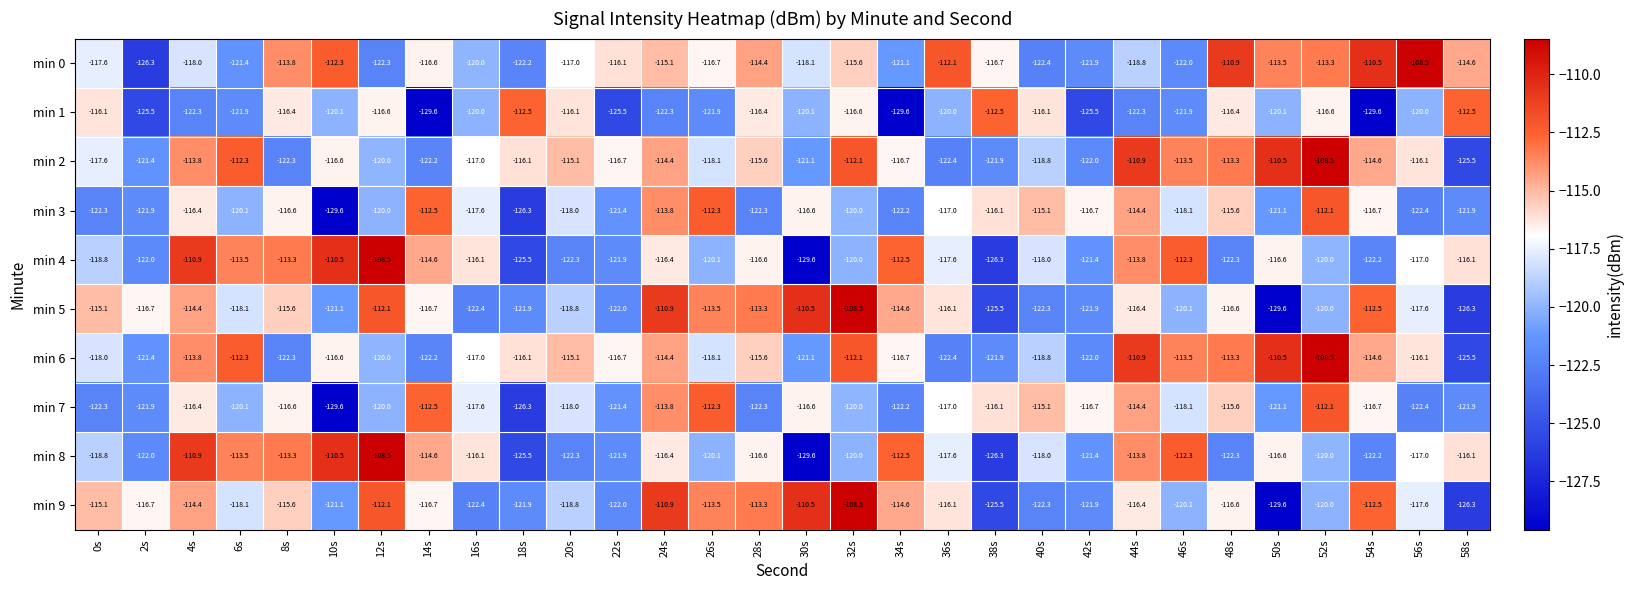

What is the spread (max minus min) of values at 2s?

9.6